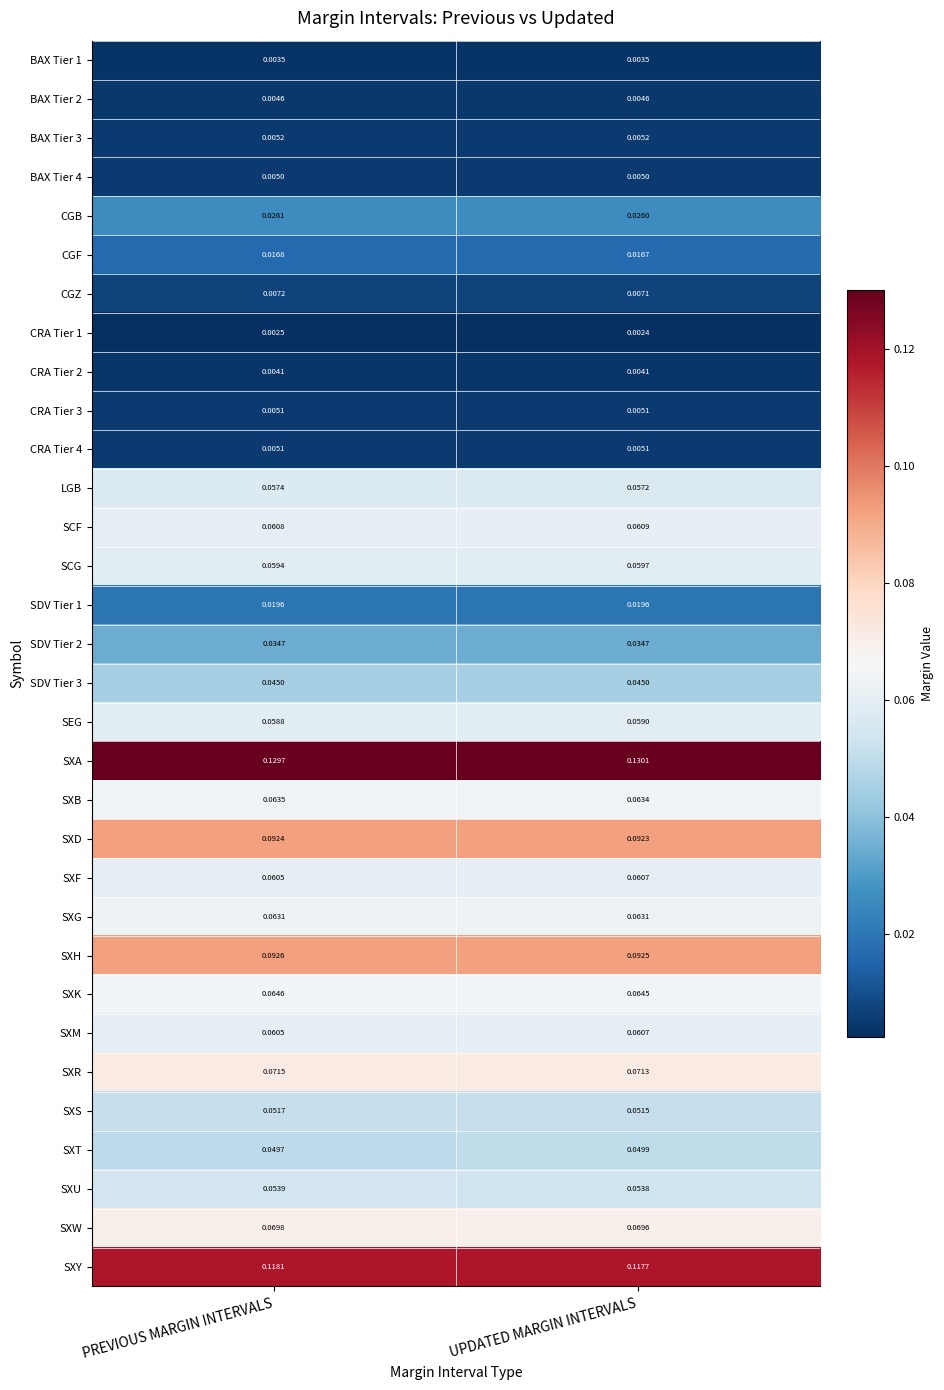

Where is CGF nearest to the value 0?

UPDATED MARGIN INTERVALS